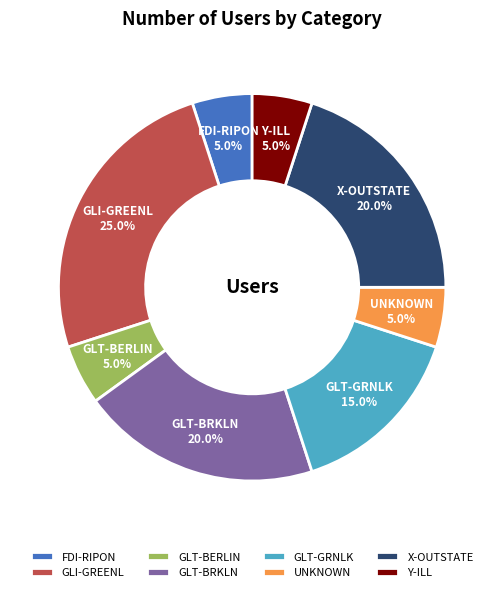

To the nearest percent, what percentage of the pie is Y-ILL?

5%